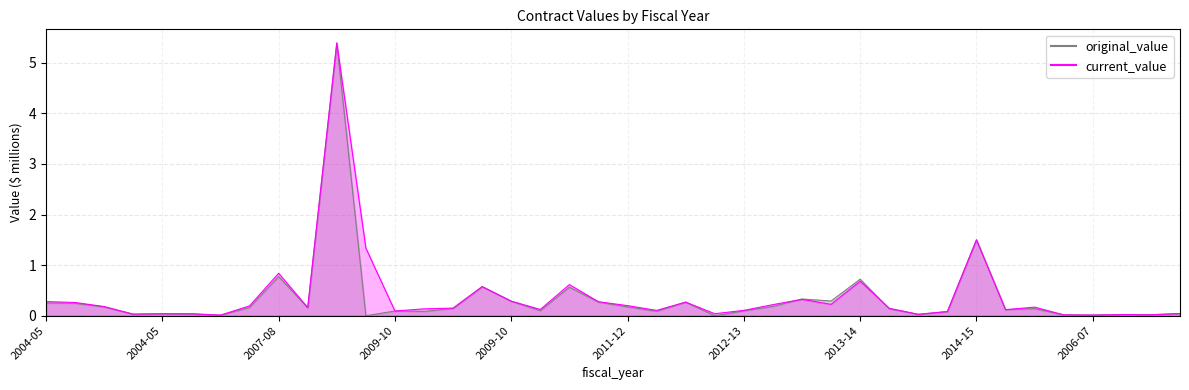

Between 2012-13 and 2009-10, which is larger?

2009-10